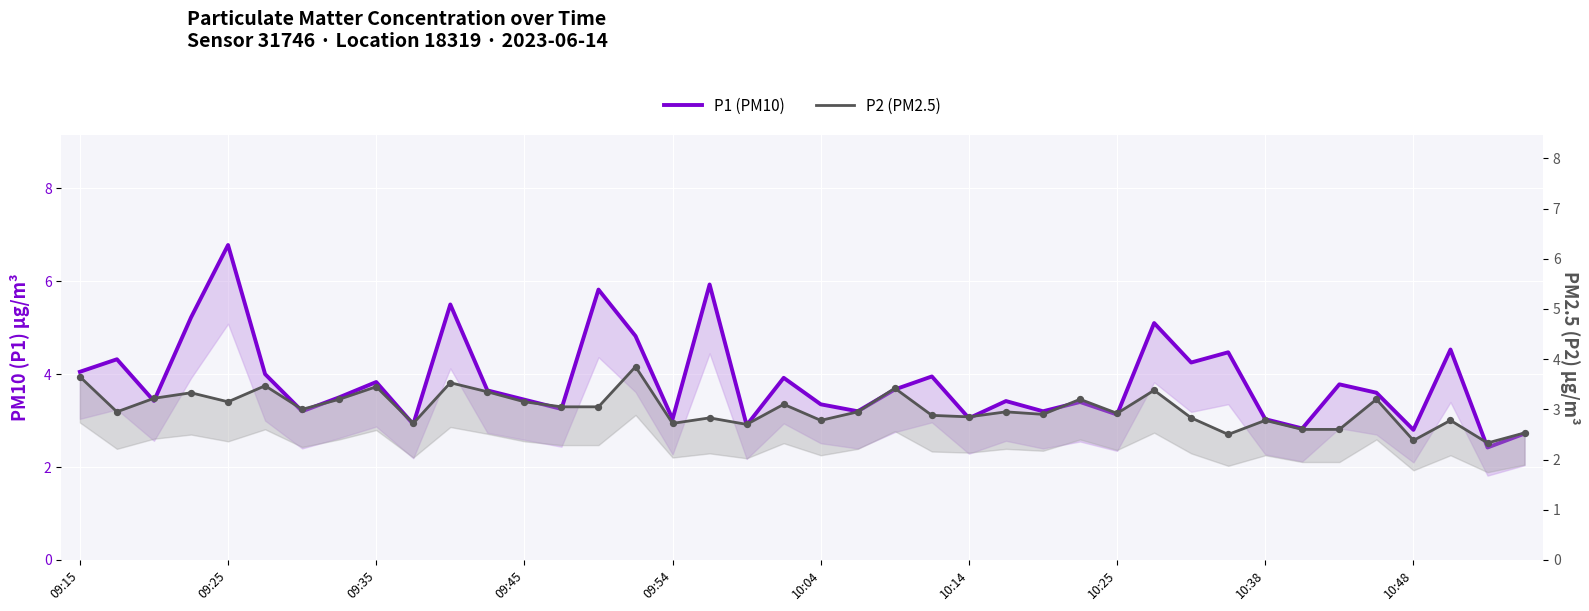

Which series reaches the minimum Y coordinate?

P2 (PM2.5)